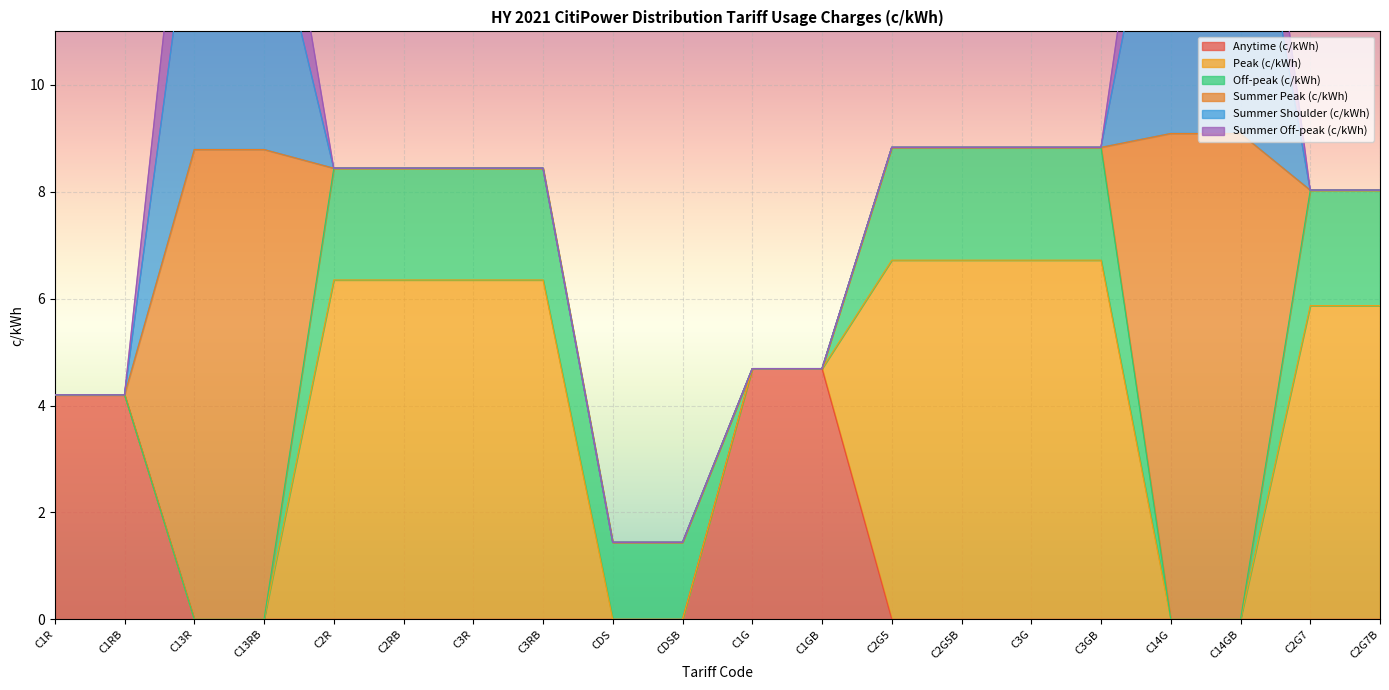

Which label corresponds to the smallest value in the chart?

C13R